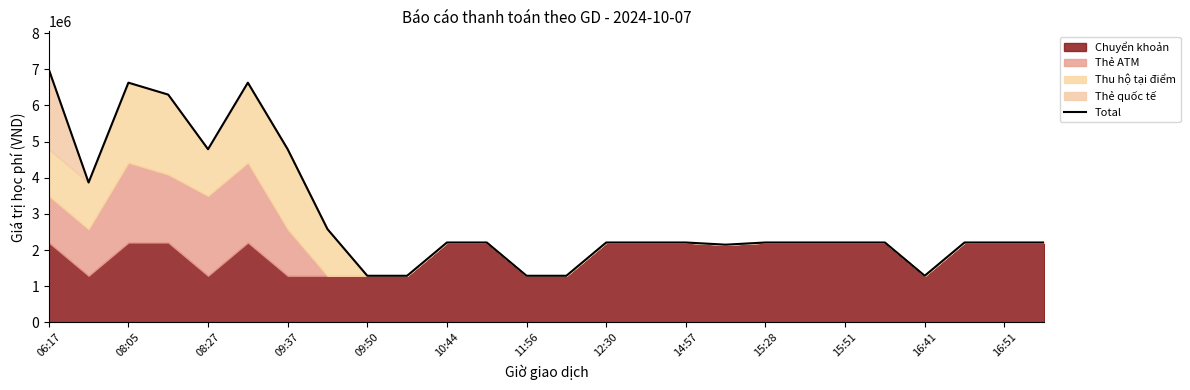

What is the ratio of the value at 09:37 to the value at 19?

2.9